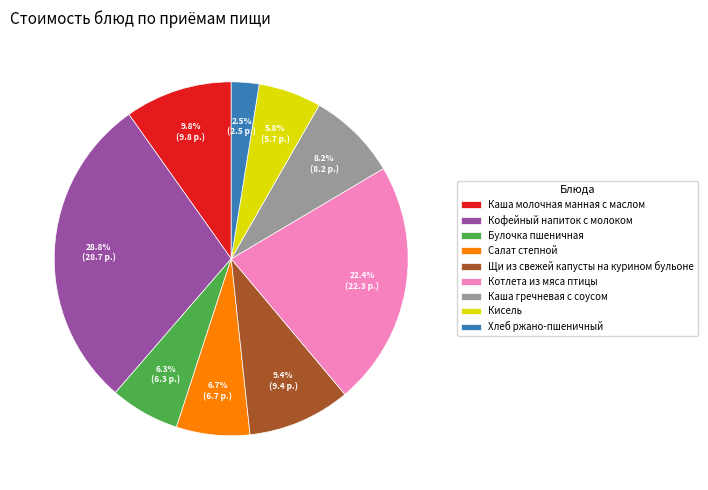

To the nearest percent, what is the difference between the Салат степной and Щи из свежей капусты на курином бульоне slice percentages?

3%